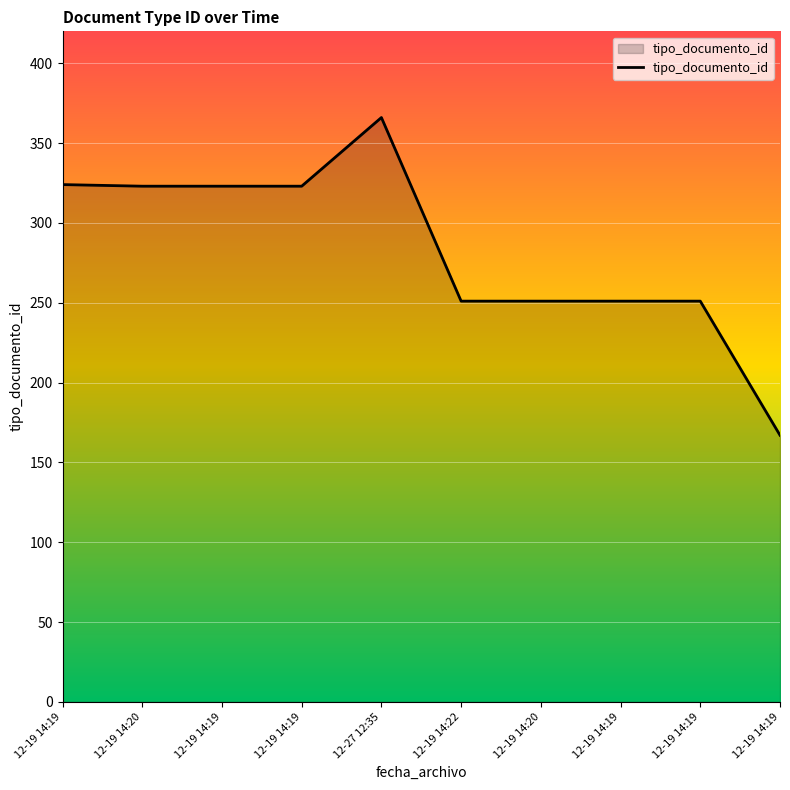

What is the label of the 3rd point from the right?

12-19 14:19